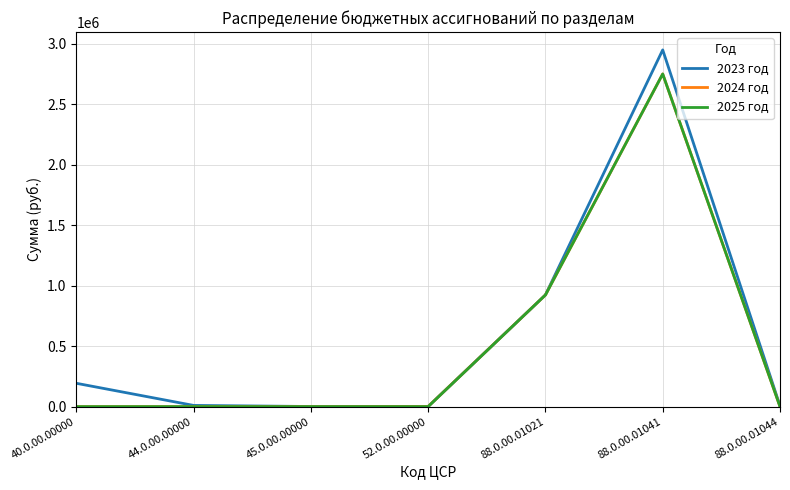

Which category has the highest value across all series?

88.0.00.01041